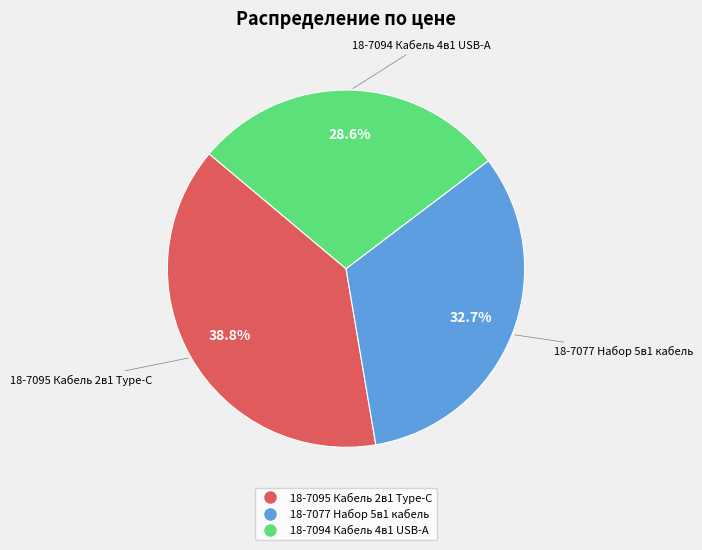

To the nearest percent, what portion does 18-7094 represent?

29%